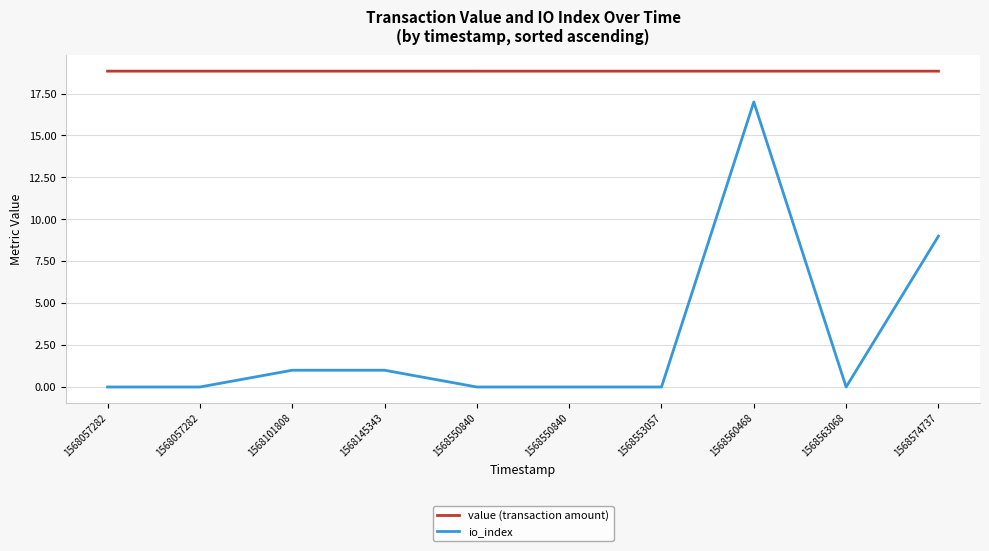

Which has a higher value, 1568574737 or 1568553057?

1568574737